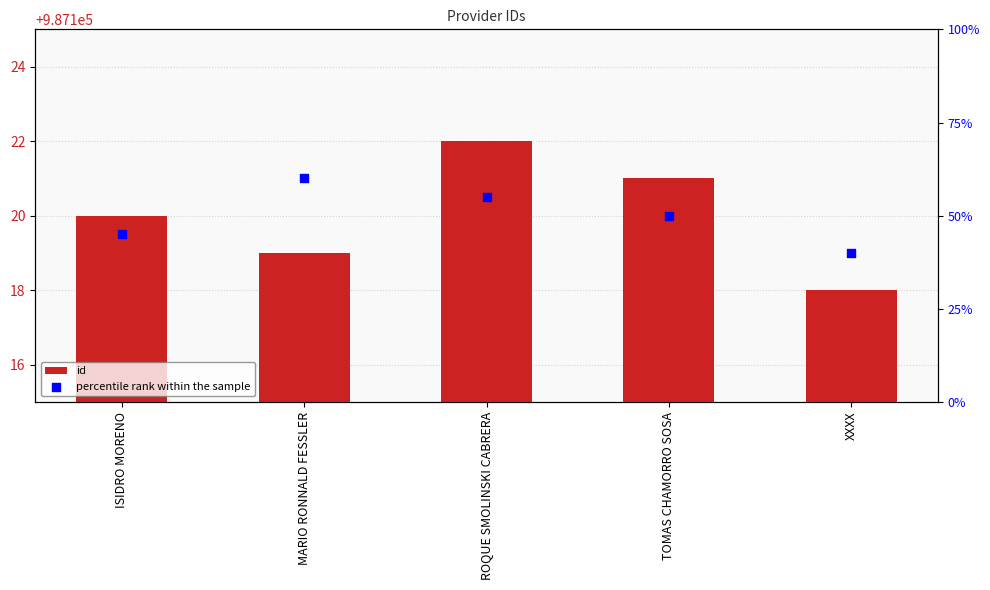

Which series has the largest total across all categories?

id